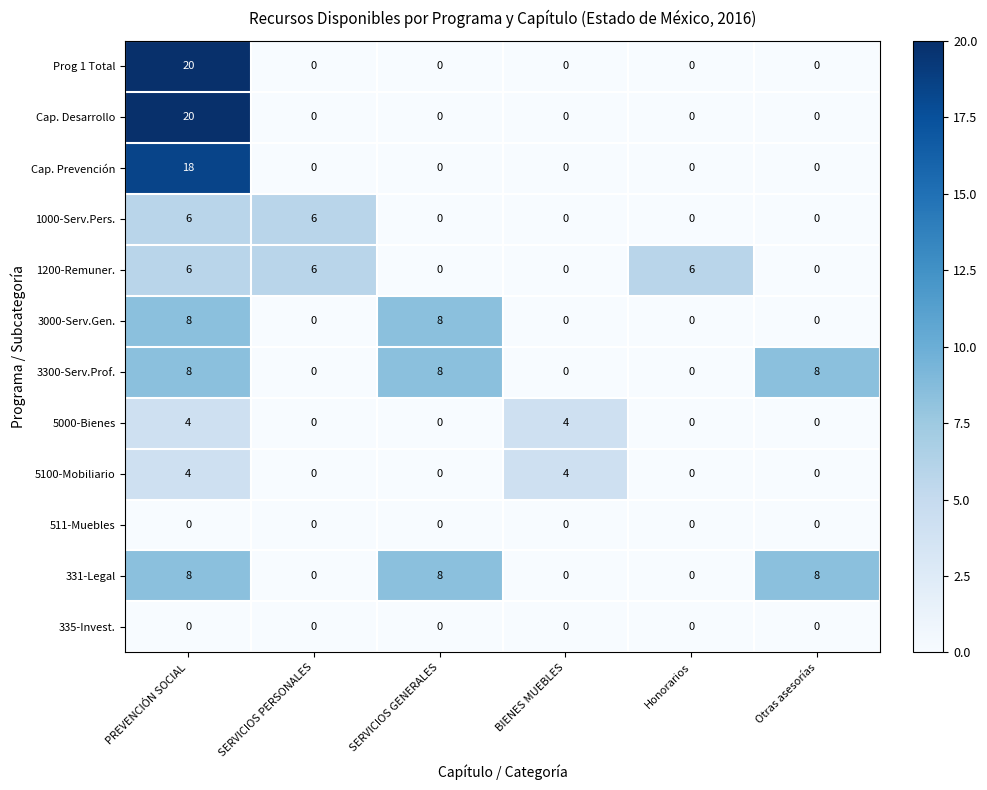

What is the difference between the maximum and minimum values in the Cap. Desarrollo series?

20